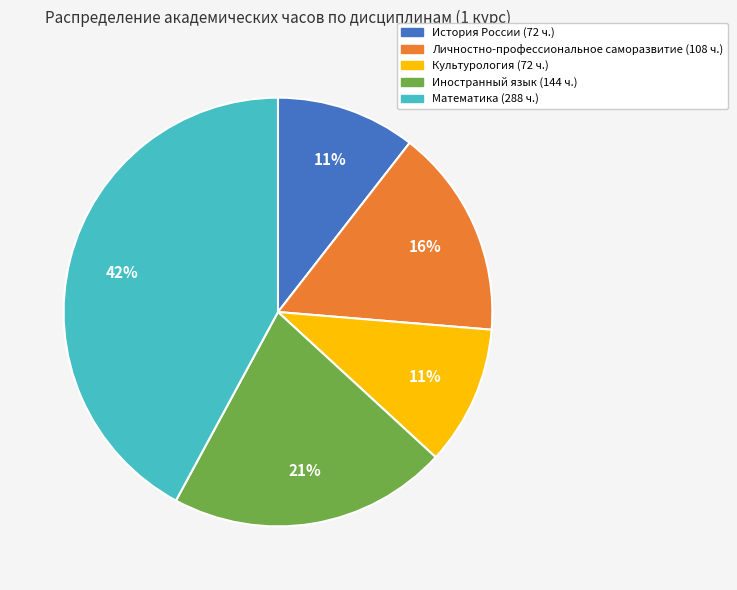

Is Культурология the majority of the pie?

No